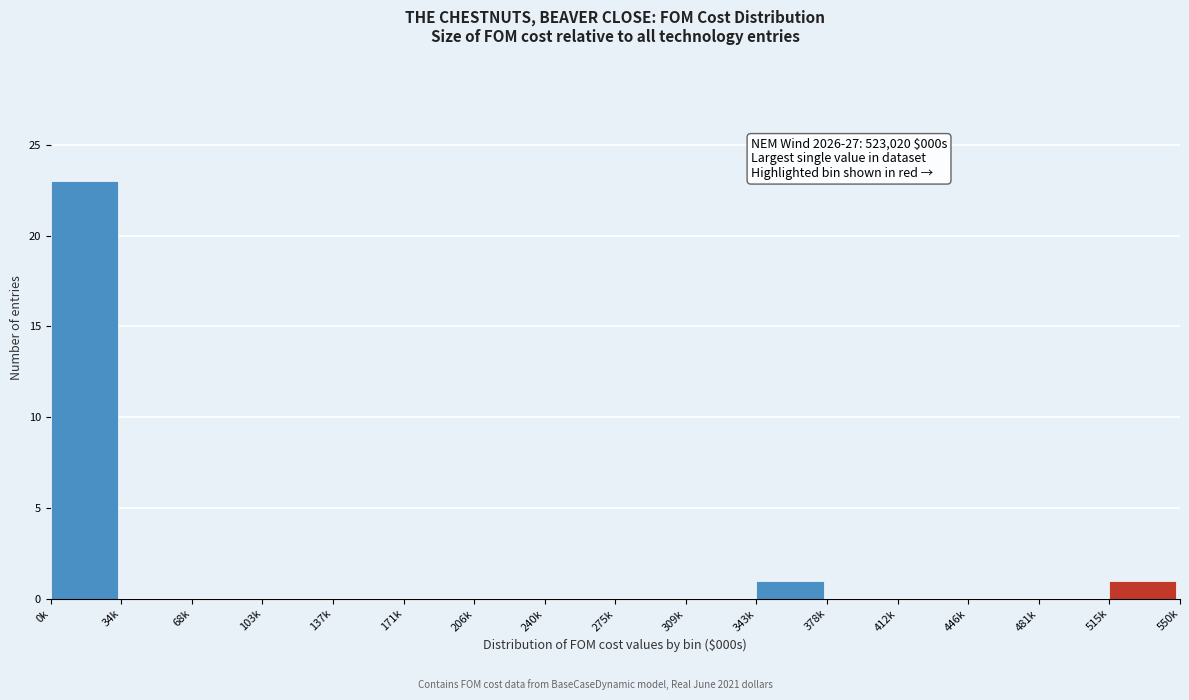

Reading left to right, transcribe all the data shown in this chart.

0k=23	34k=0	68k=0	103k=0	137k=0	171k=0	206k=0	240k=0	275k=0	309k=0	343k=1	378k=0	412k=0	446k=0	481k=0	515k=1